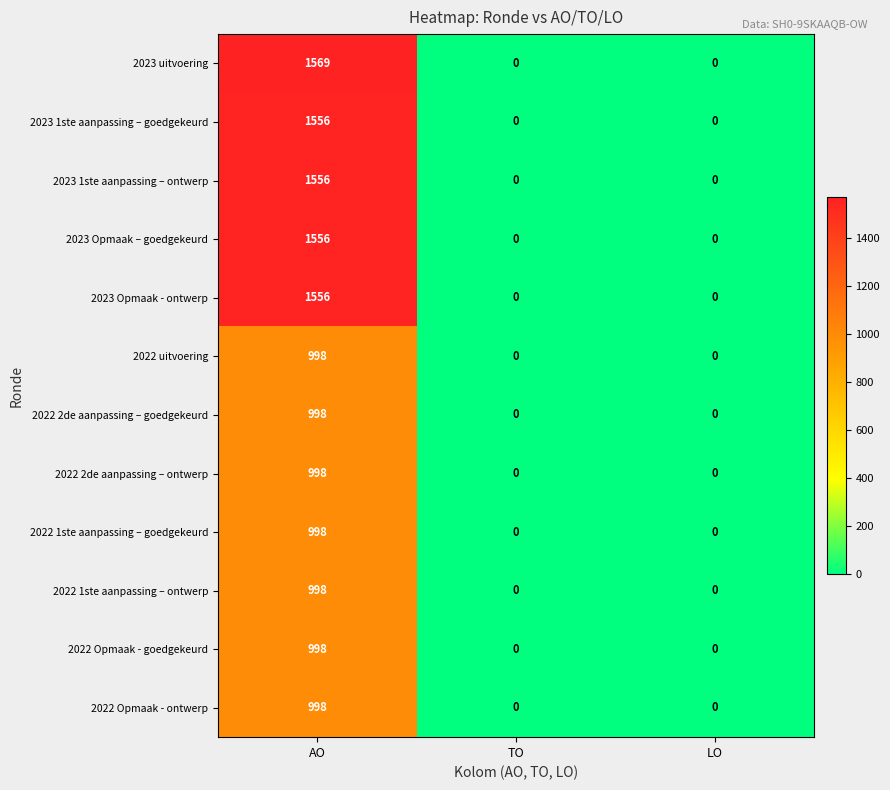

At which category is the sum across all series the highest?

AO